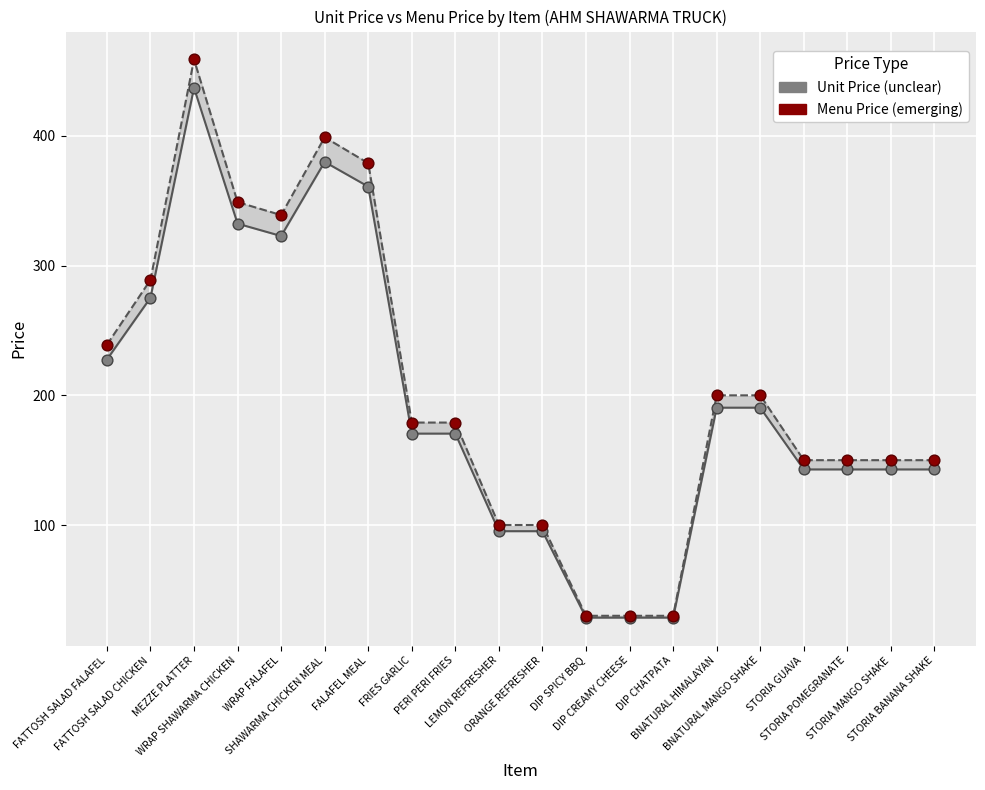

Which series has the largest Y range (max minus min)?

Menu Price (emerging)